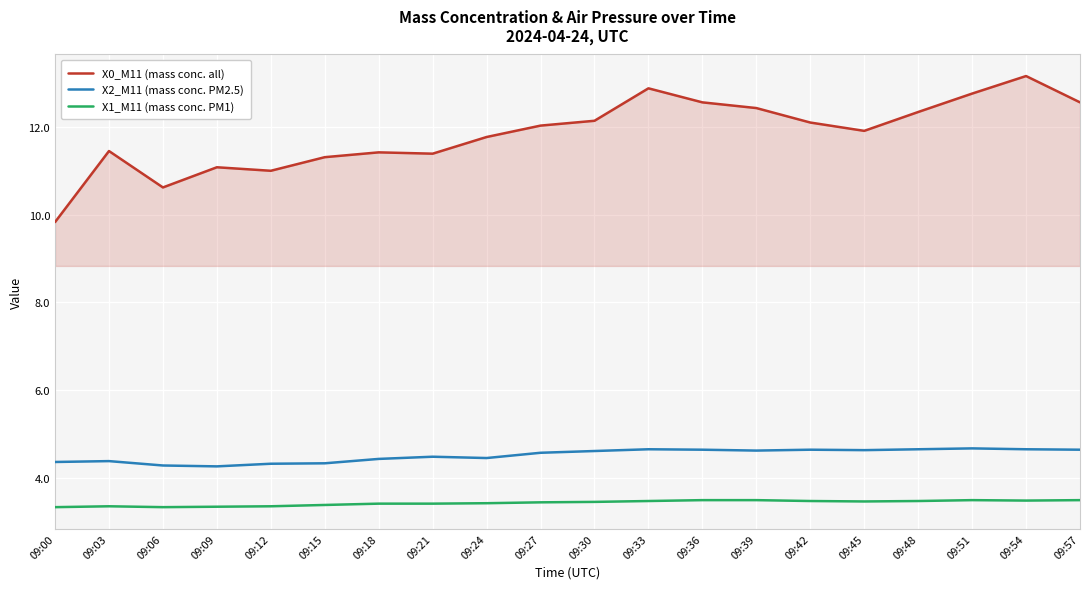

What is the highest value of the X1_M11 (mass conc. PM1) series?

3.5